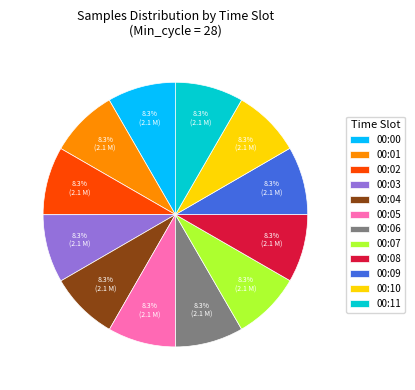

What percentage is NOT represented by 00:02?

91.7%